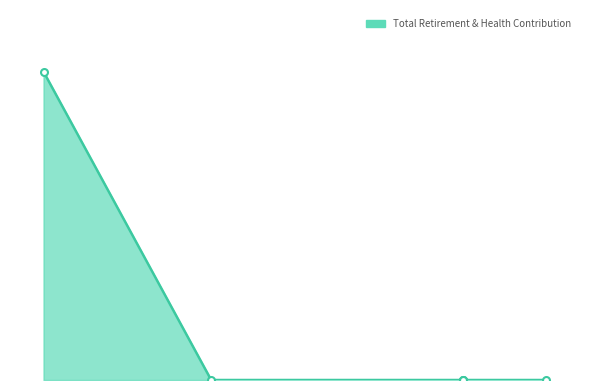

What is the greatest value displayed?

508